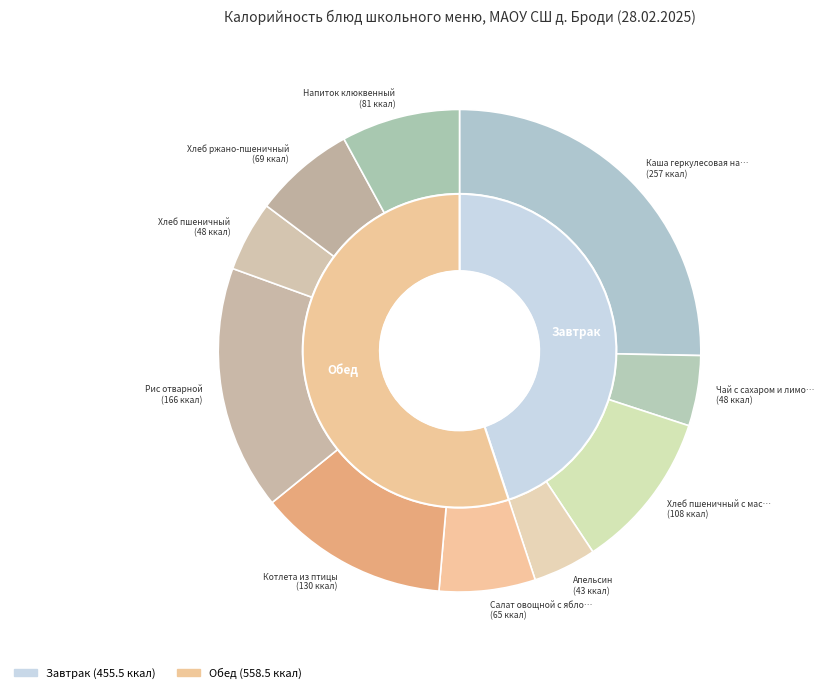

Rank the categories by value from lowest to highest.

Апельсин, Чай с сахаром и лимоном, Хлеб пшеничный, Салат овощной с яблоками, Хлеб ржано-пшеничный, Напиток клюквенный, Хлеб пшеничный с маслом, Котлета из птицы, Рис отварной, Каша геркулесовая на молоке